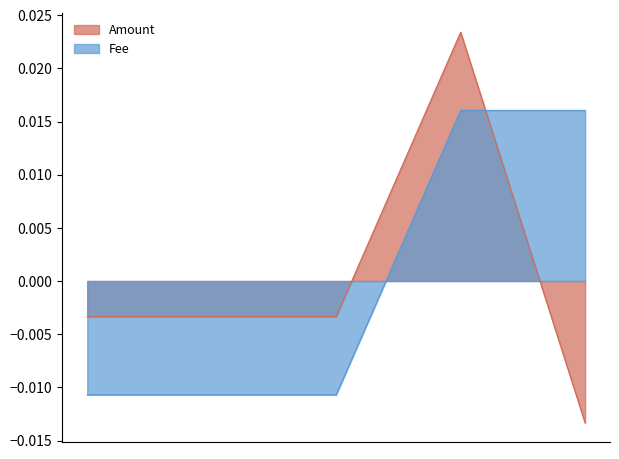

How many positive values does the Fee series have?

2